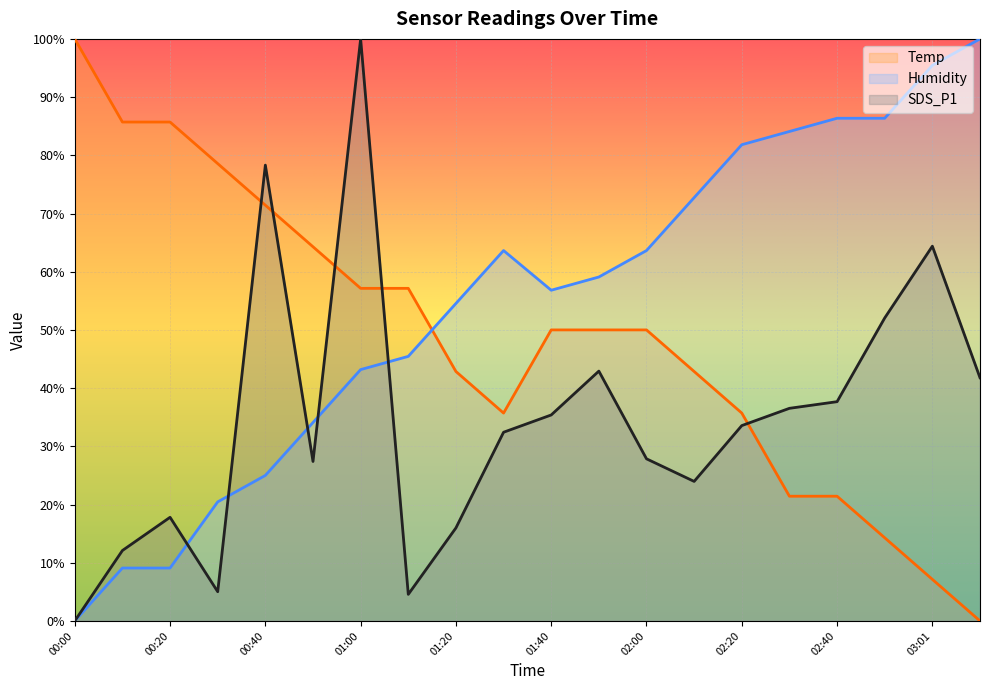

How many lines are shown in the chart?

3